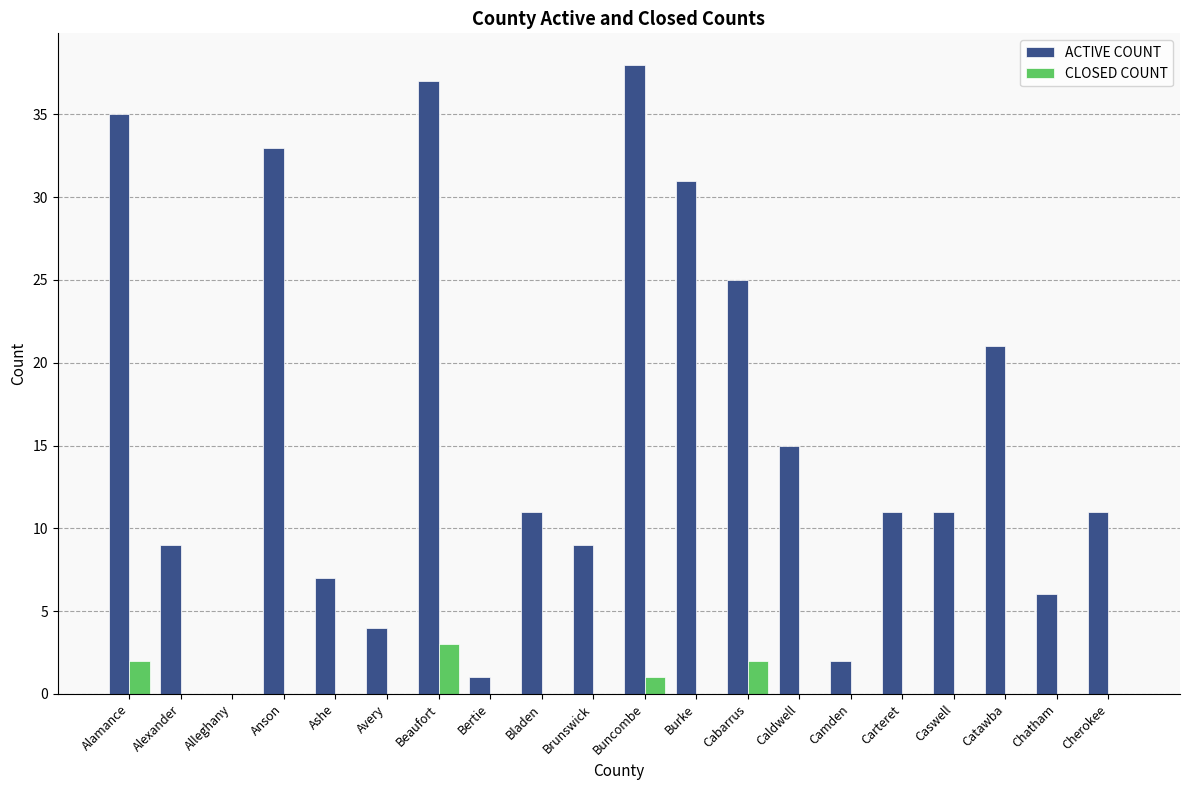

Reading left to right, list all the values displayed in this chart.

ACTIVE COUNT: Alamance=35	Alexander=9	Alleghany=0	Anson=33	Ashe=7	Avery=4	Beaufort=37	Bertie=1	Bladen=11	Brunswick=9	Buncombe=38	Burke=31	Cabarrus=25	Caldwell=15	Camden=2	Carteret=11	Caswell=11	Catawba=21	Chatham=6	Cherokee=11
CLOSED COUNT: Alamance=2	Alexander=0	Alleghany=0	Anson=0	Ashe=0	Avery=0	Beaufort=3	Bertie=0	Bladen=0	Brunswick=0	Buncombe=1	Burke=0	Cabarrus=2	Caldwell=0	Camden=0	Carteret=0	Caswell=0	Catawba=0	Chatham=0	Cherokee=0